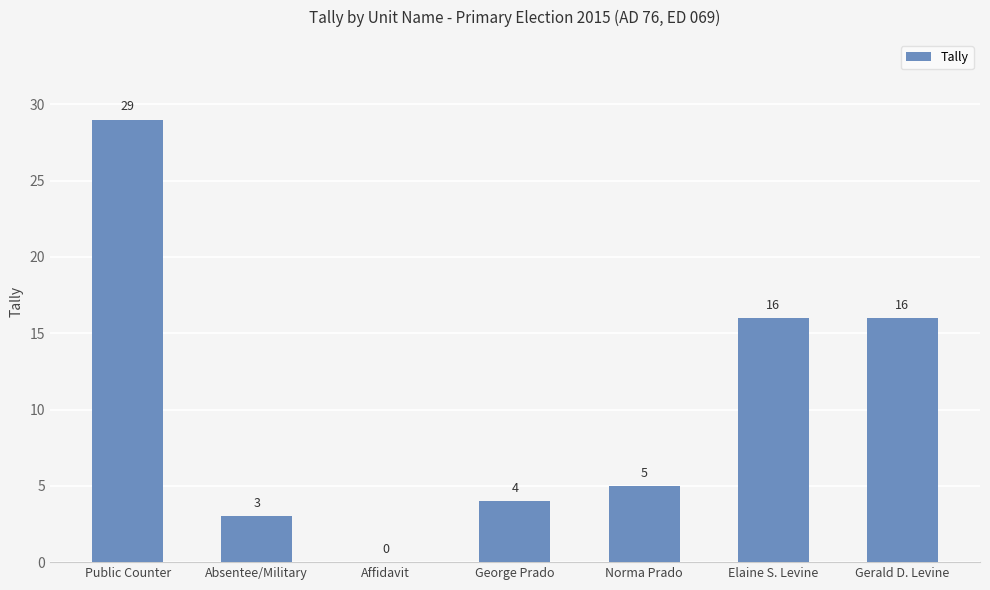

How many values are above zero?

6